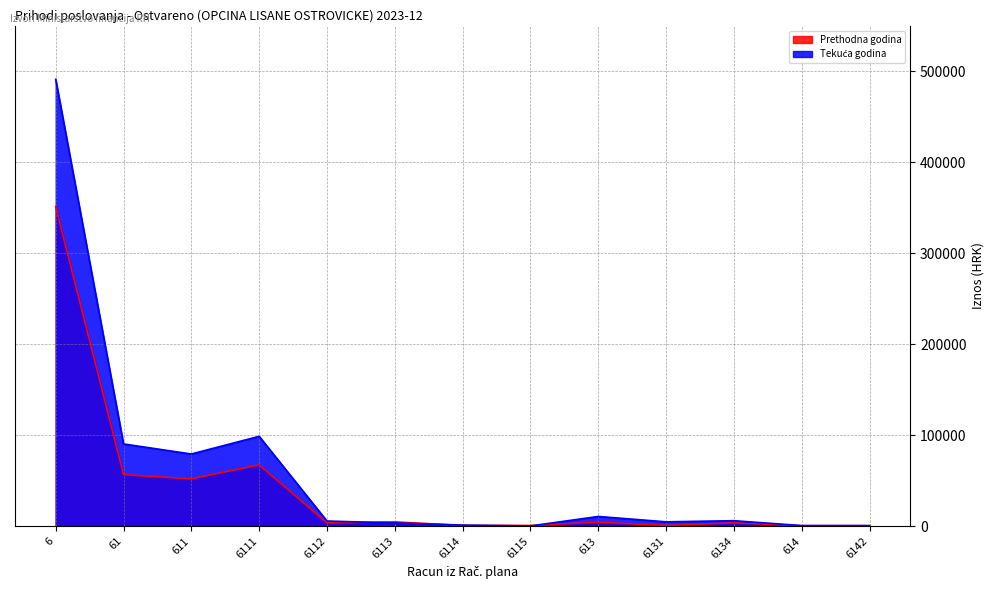

The value of Ostvareno u izvještajnom razdoblju tekuce godine at 6115 is 46.5. True or false?

False